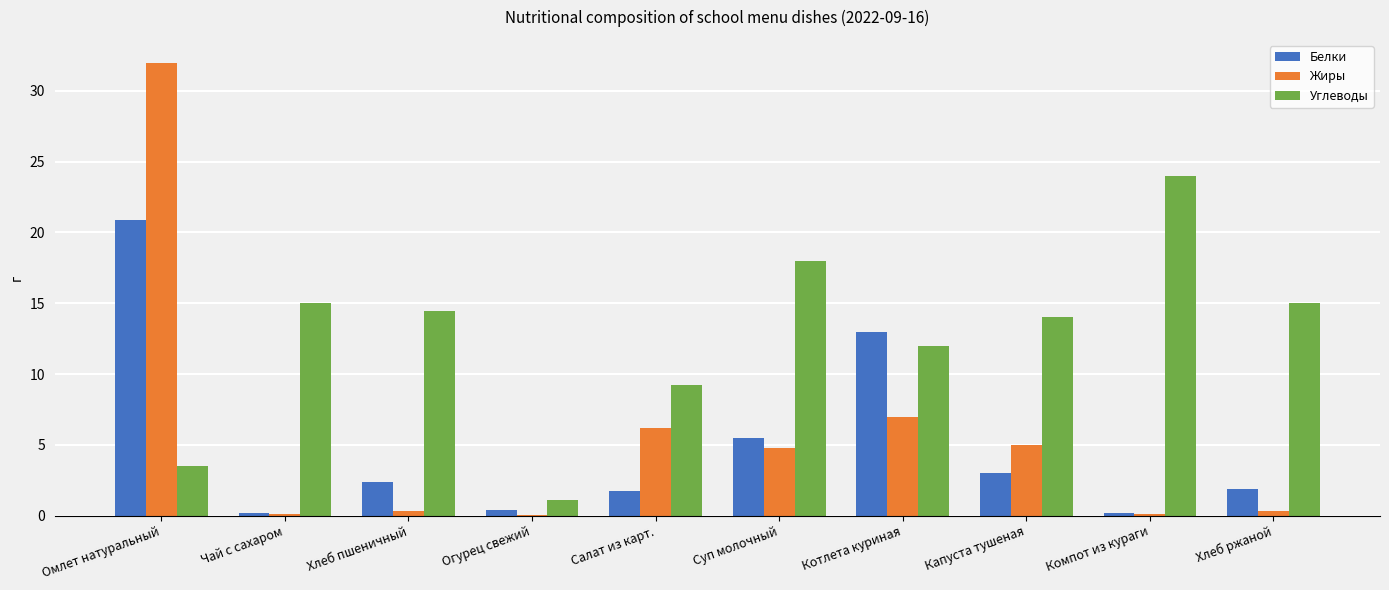

What is the sum of all Жиры values?

55.9